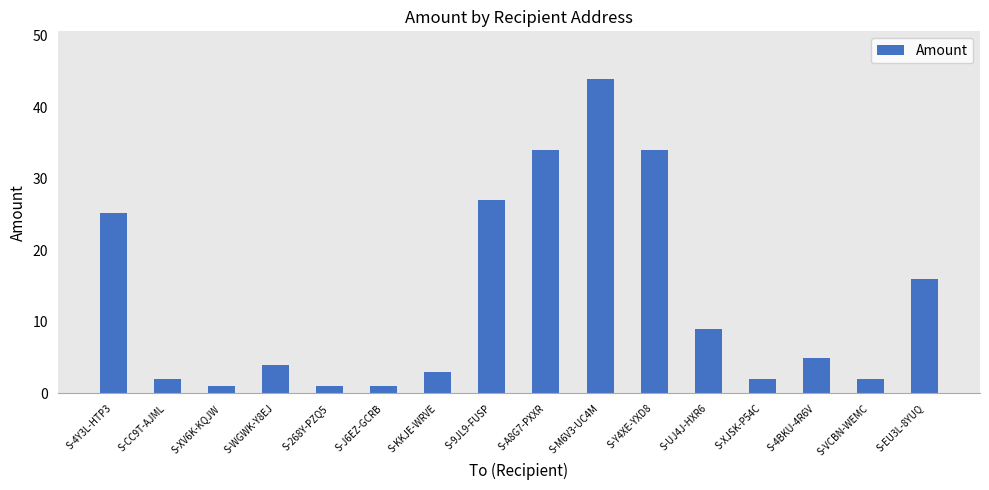

Is it true that the value at S-XJSK-P54C is 2.0?

True